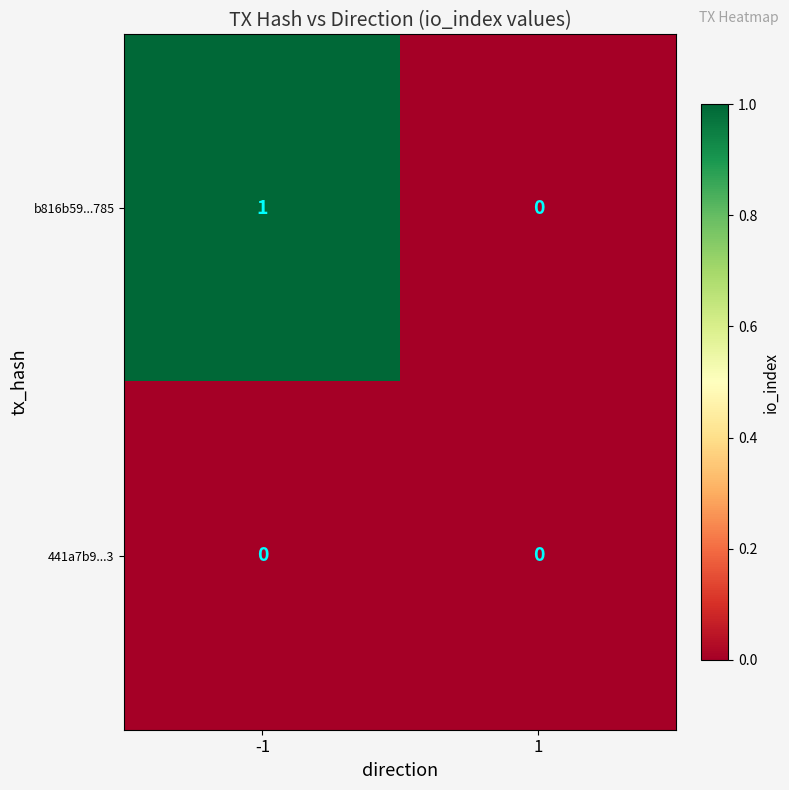

What is the difference between the highest and lowest values at -1?

1